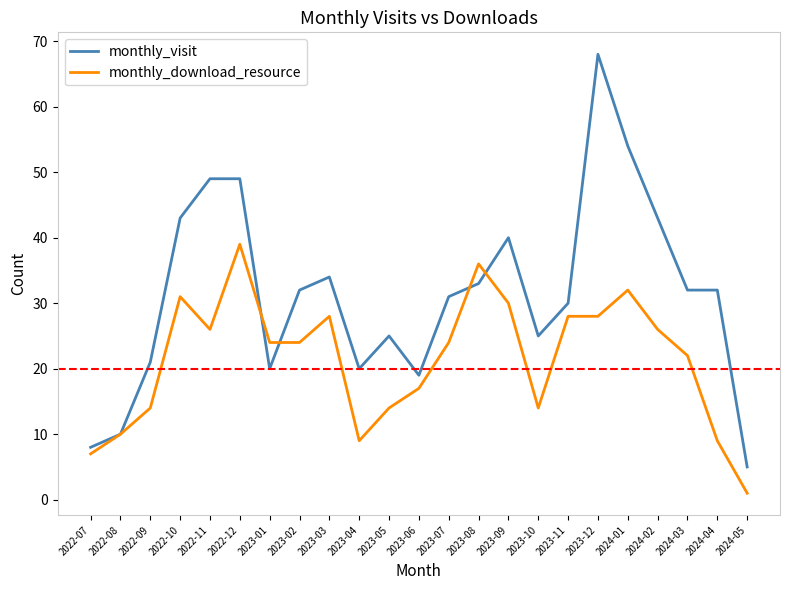

Which series has the largest total across all categories?

monthly_visit